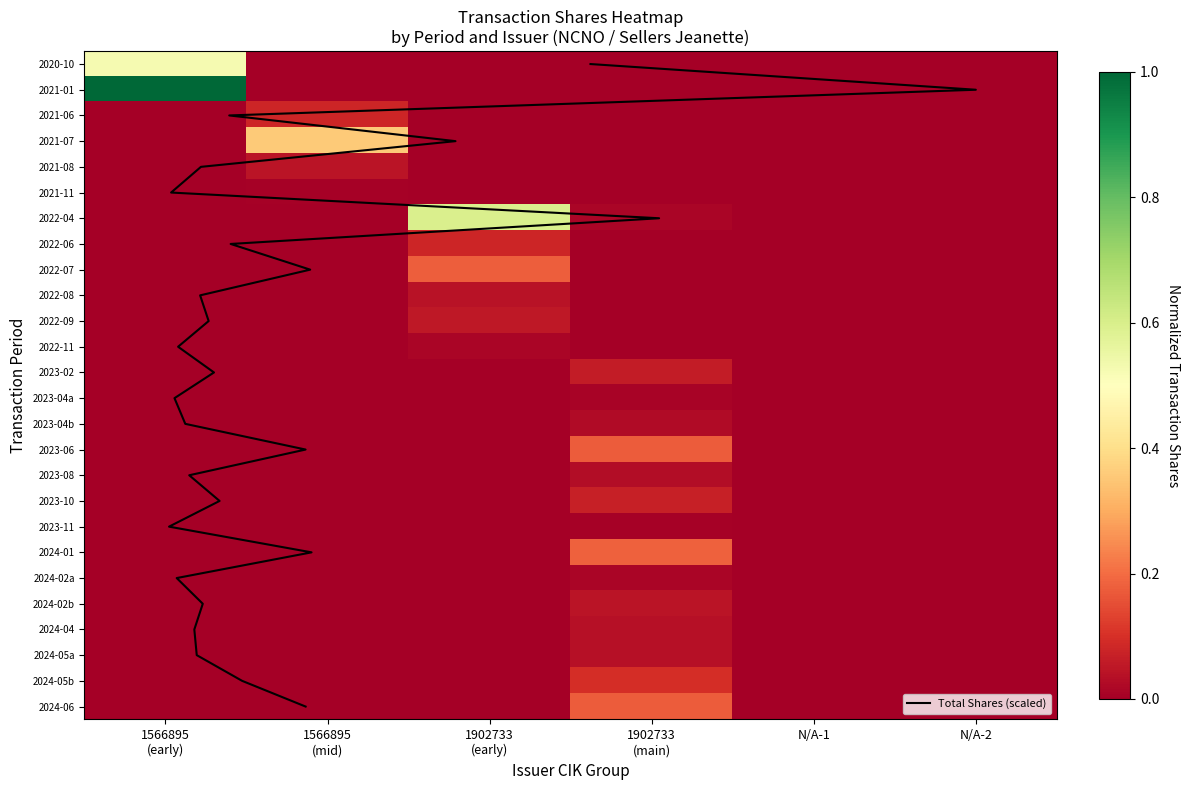

Which series has the largest total across all categories?

2021-01